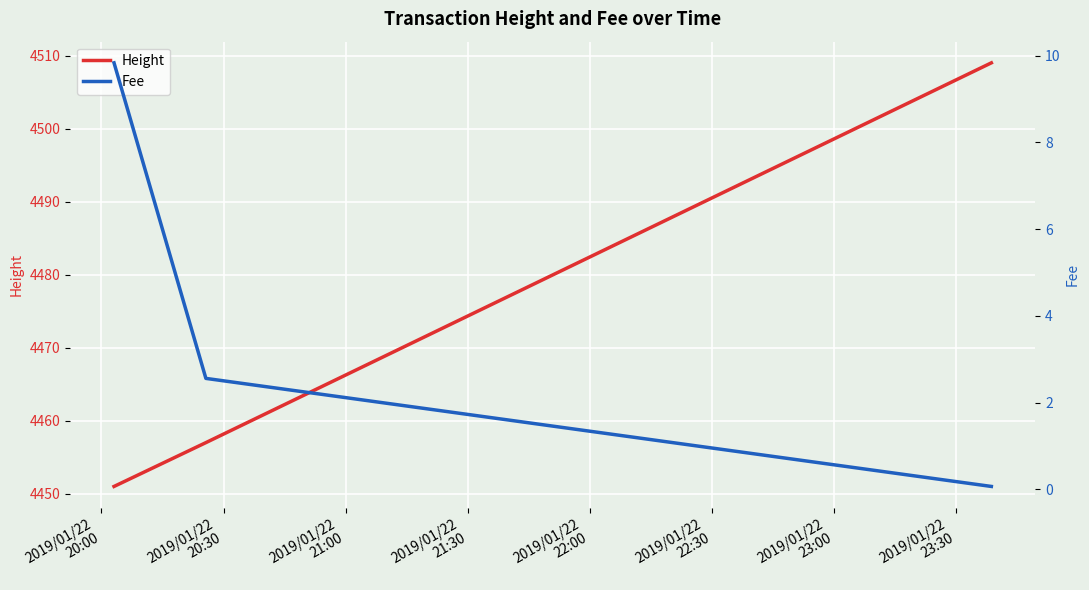

What is the greatest value displayed?

4509.0